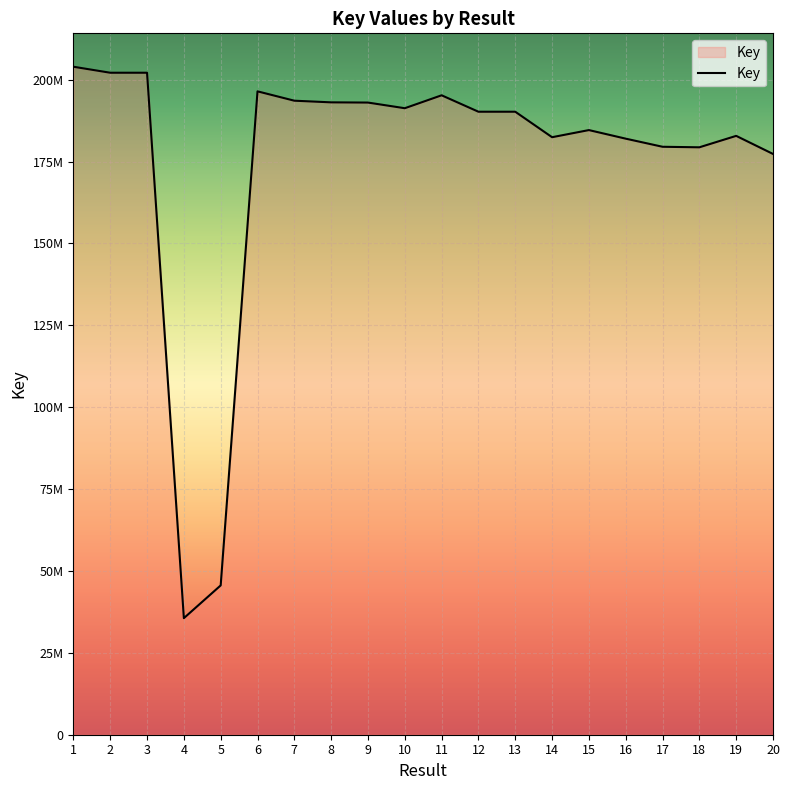

How many data points does each series have?

20